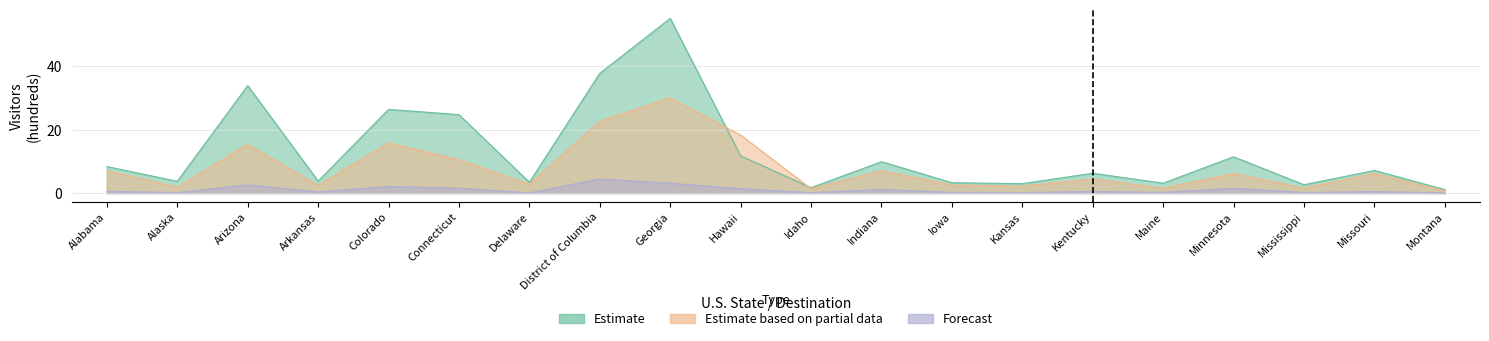

Reading right to left, list all the values displayed in this chart.

United Kingdom: Montana=1.1	Missouri=7.1	Mississippi=2.6	Minnesota=11.4	Maine=3.1	Kentucky=6.2	Kansas=3.0	Iowa=3.3	Indiana=9.9	Idaho=1.7	Hawaii=11.8	Georgia=55.1	District of Columbia=37.8	Delaware=3.4	Connecticut=24.8	Colorado=26.4	Arkansas=3.8	Arizona=33.9	Alaska=3.7	Alabama=8.4
Germany: Montana=0.7	Missouri=6.2	Mississippi=1.6	Minnesota=6.2	Maine=1.5	Kentucky=4.5	Kansas=2.2	Iowa=2.5	Indiana=7.0	Idaho=1.4	Hawaii=18.3	Georgia=30.1	District of Columbia=22.7	Delaware=2.8	Connecticut=10.6	Colorado=15.8	Arkansas=2.4	Arizona=15.4	Alaska=1.9	Alabama=7.0
Sweden: Montana=0.1	Missouri=0.5	Mississippi=0.2	Minnesota=1.5	Maine=0.2	Kentucky=0.5	Kansas=0.2	Iowa=0.2	Indiana=1.1	Idaho=0.1	Hawaii=1.4	Georgia=3.1	District of Columbia=4.4	Delaware=0.1	Connecticut=1.5	Colorado=2.1	Arkansas=0.3	Arizona=2.6	Alaska=0.1	Alabama=0.6